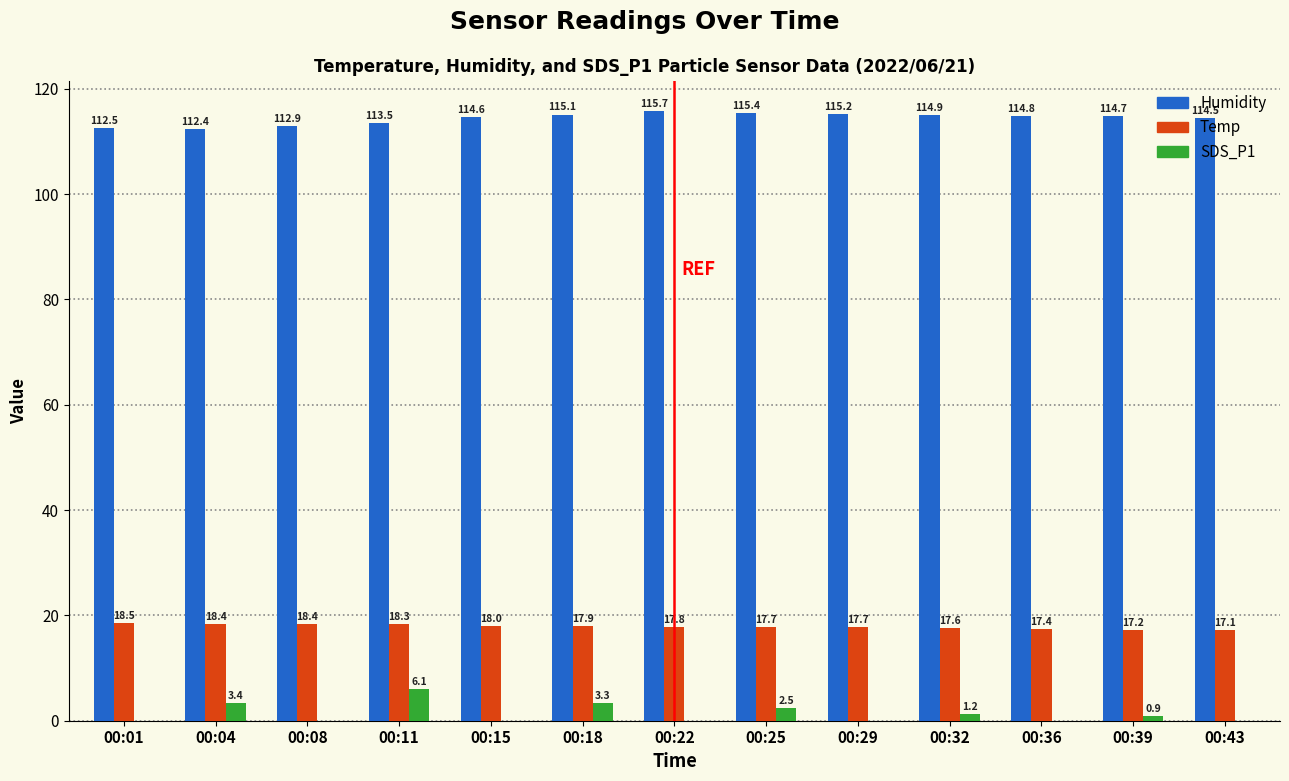

Which label corresponds to the largest value in the chart?

00:22